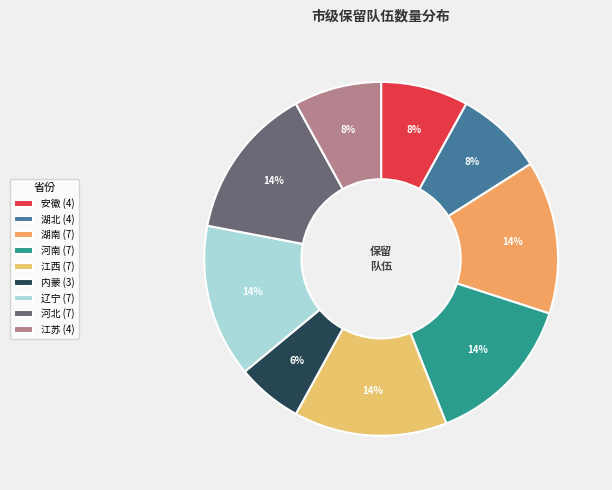

To the nearest percent, what portion does 湖北 represent?

8%